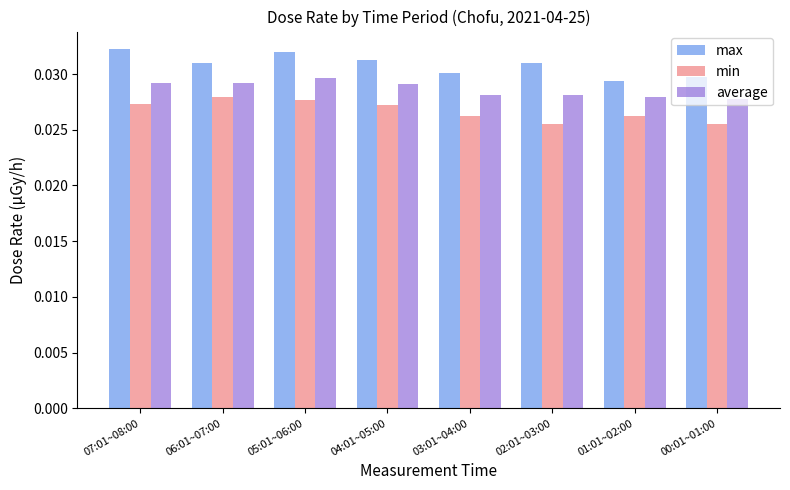

How many series are shown in this chart?

3